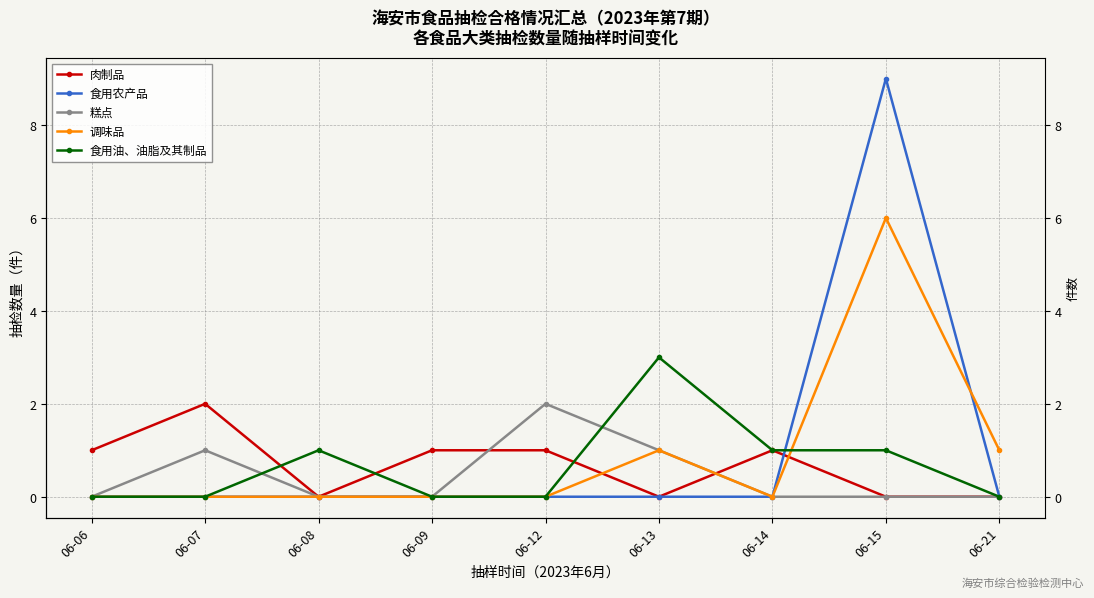

Reading left to right, transcribe all the data shown in this chart.

肉制品: 1	2	0	1	1	0	1	0	0
食用农产品: 0	0	0	0	0	0	0	9	0
糕点: 0	1	0	0	2	1	0	0	0
调味品: 0	0	0	0	0	1	0	6	1
食用油、油脂及其制品: 0	0	1	0	0	3	1	1	0